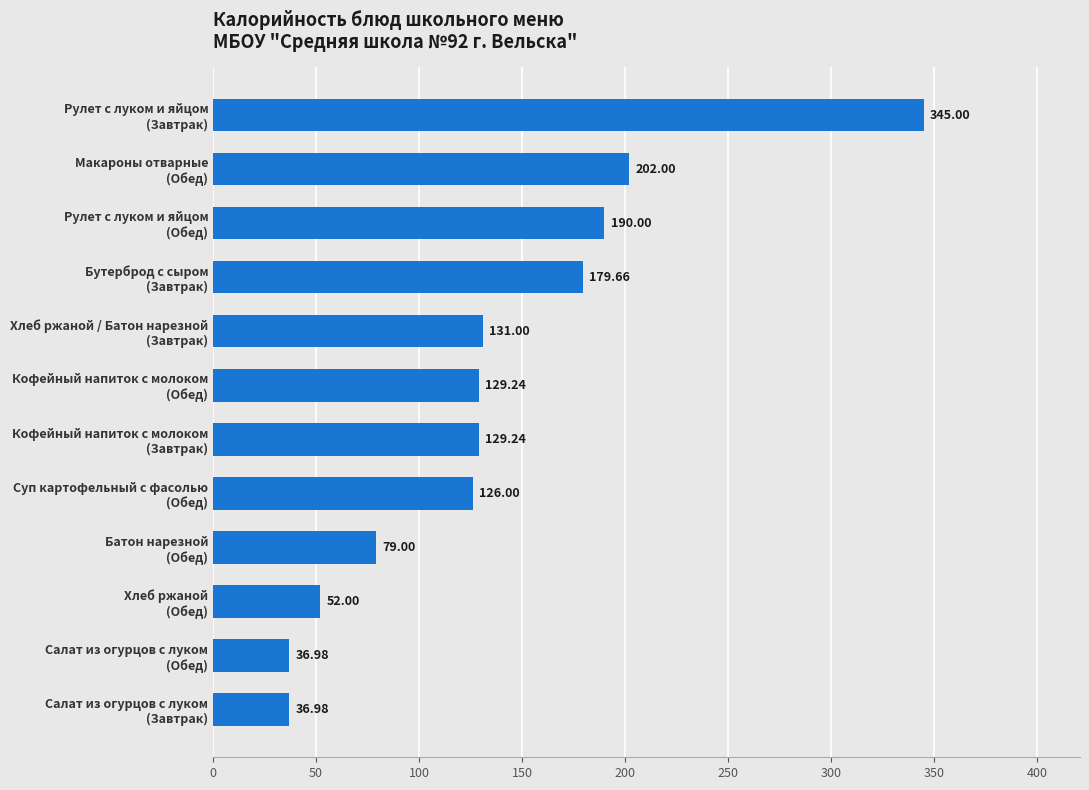

What is the average value?

136.4